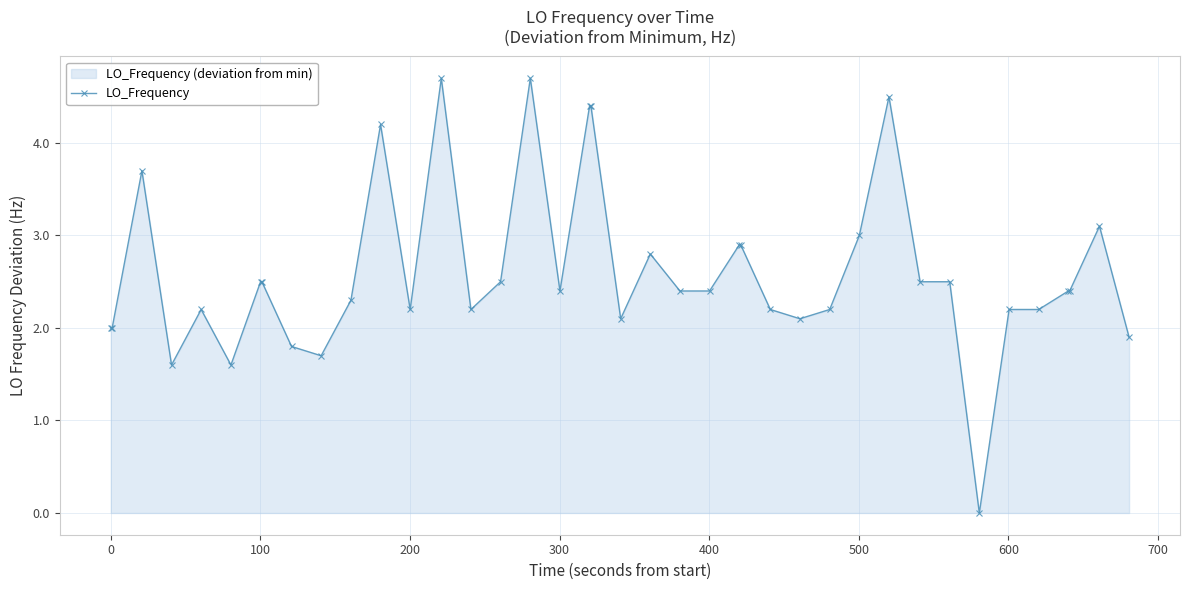

What is the maximum value shown in the chart?

4.7